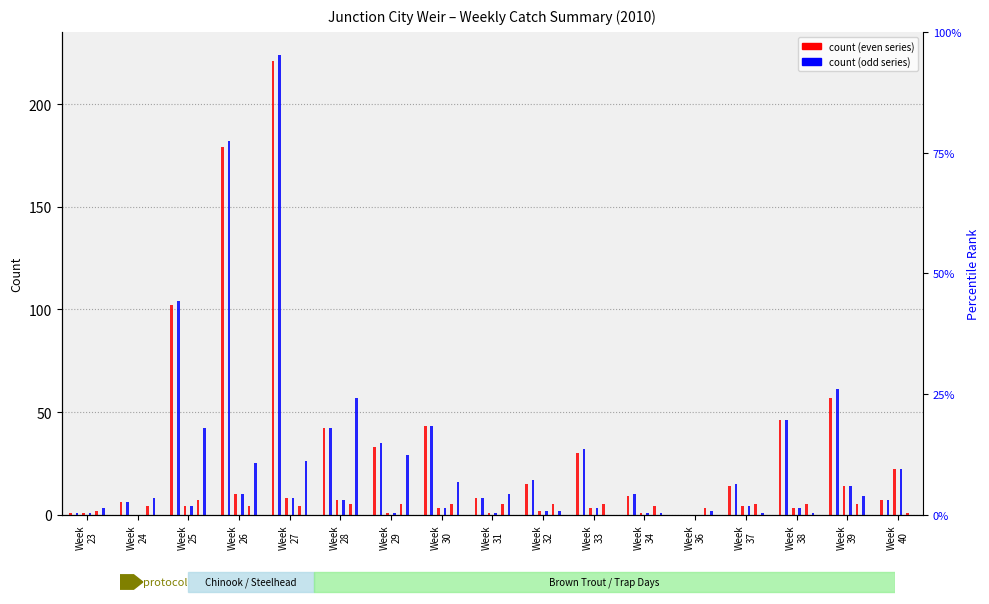

What is the greatest value displayed?

224